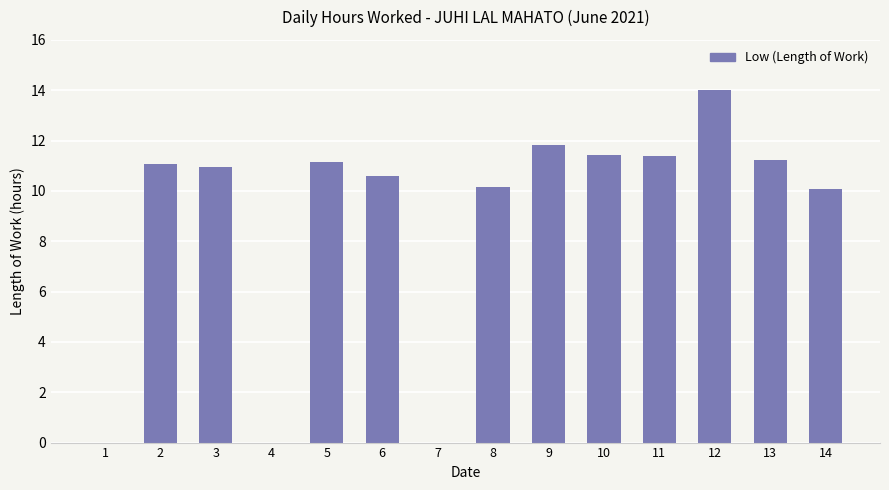

What is the maximum value shown in the chart?

14.0